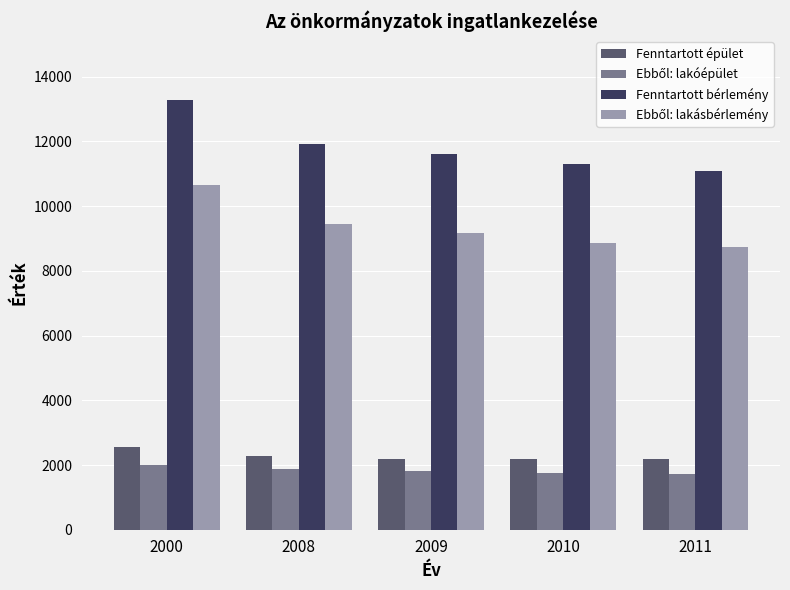

Which series changed the most between 2000 and 2009?

Fenntartott bérlemény